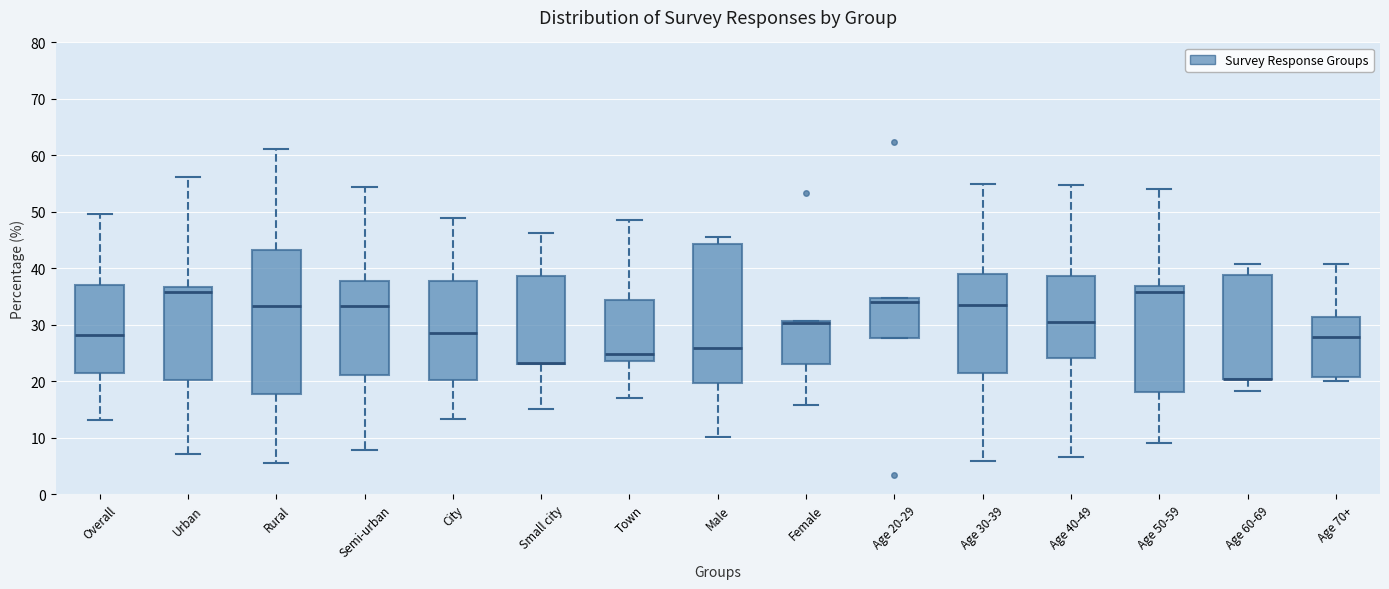

Reading left to right, transcribe this box plot: for each box, give where its median line is, the range the box spans, and where its two whiskers end, as read against the y-axis. The values are not printed on the chart, so give them approximately, as read against the axis.

Overall: median 28, box 22 to 37, whiskers 13 to 50
Urban: median 36, box 20 to 37, whiskers 7 to 56
Rural: median 33, box 18 to 43, whiskers 6 to 61
Semi-urban: median 33, box 21 to 38, whiskers 8 to 54
City: median 29, box 20 to 38, whiskers 13 to 49
Small city: median 23 (drawn on the box's lower edge), box 23 to 39, whiskers 15 to 46
Town: median 25, box 24 to 34, whiskers 17 to 49
Male: median 26, box 20 to 44, whiskers 10 to 46
Female: median 30, box 23 to 31, whiskers 16 to 31
Age 20-29: median 34, box 28 to 35, whiskers 28 to 35
Age 30-39: median 34, box 21 to 39, whiskers 6 to 55
Age 40-49: median 31, box 24 to 39, whiskers 7 to 55
Age 50-59: median 36, box 18 to 37, whiskers 9 to 54
Age 60-69: median 21 (drawn on the box's lower edge), box 21 to 39, whiskers 18 to 41
Age 70+: median 28, box 21 to 31, whiskers 20 to 41